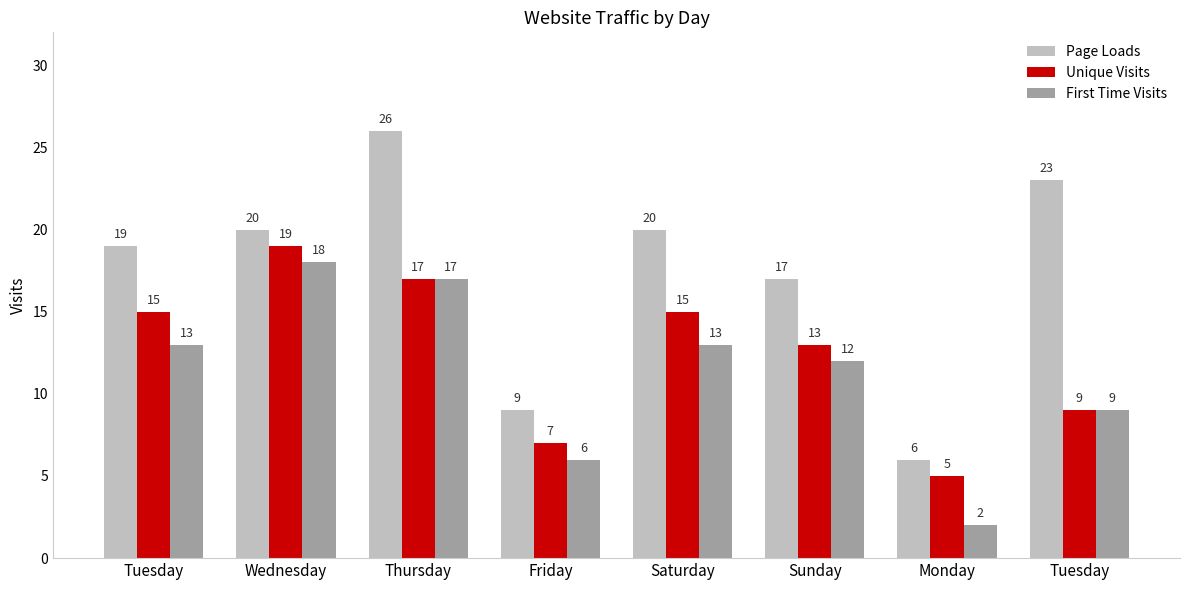

What is the total value across all series at Thursday?

60